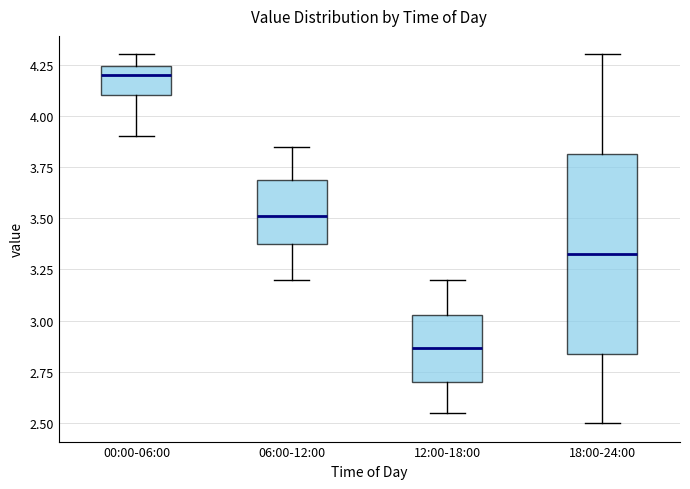

Which box has the highest median line?

00:00-06:00